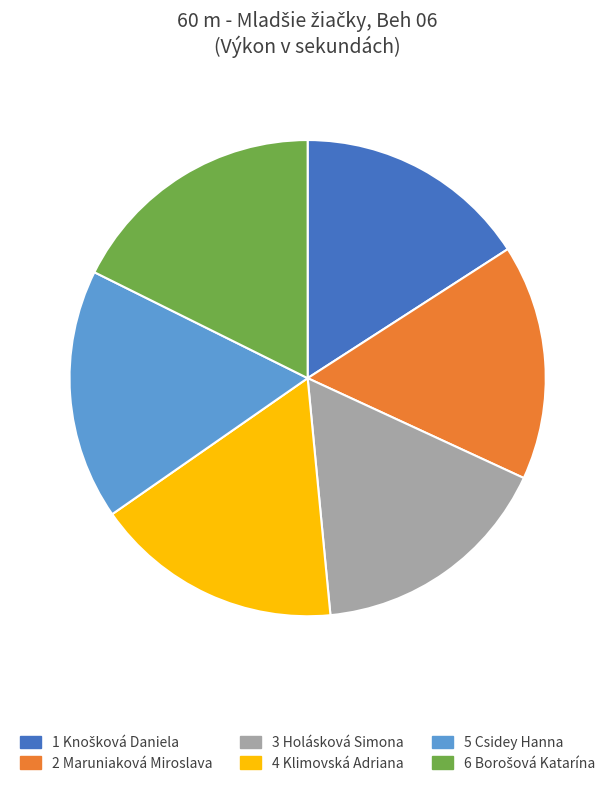

How many slices are in this pie chart?

6